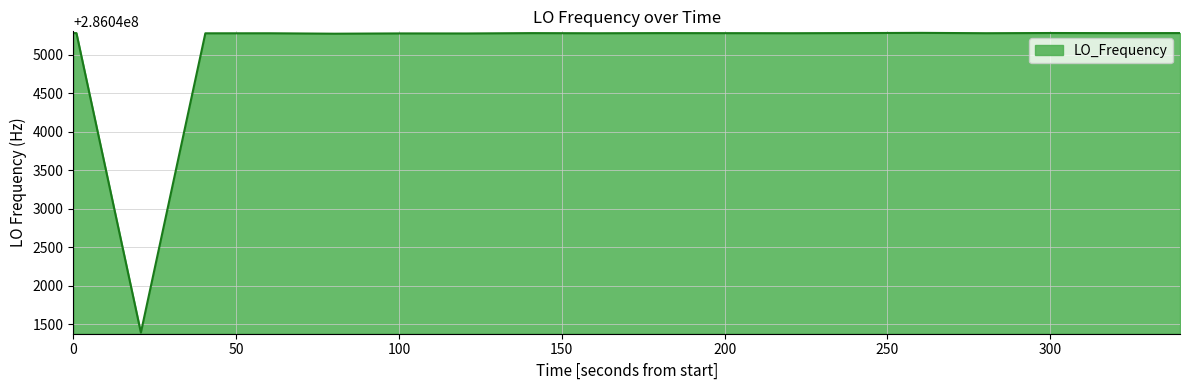

What is the difference between the maximum and minimum values?

3897.1